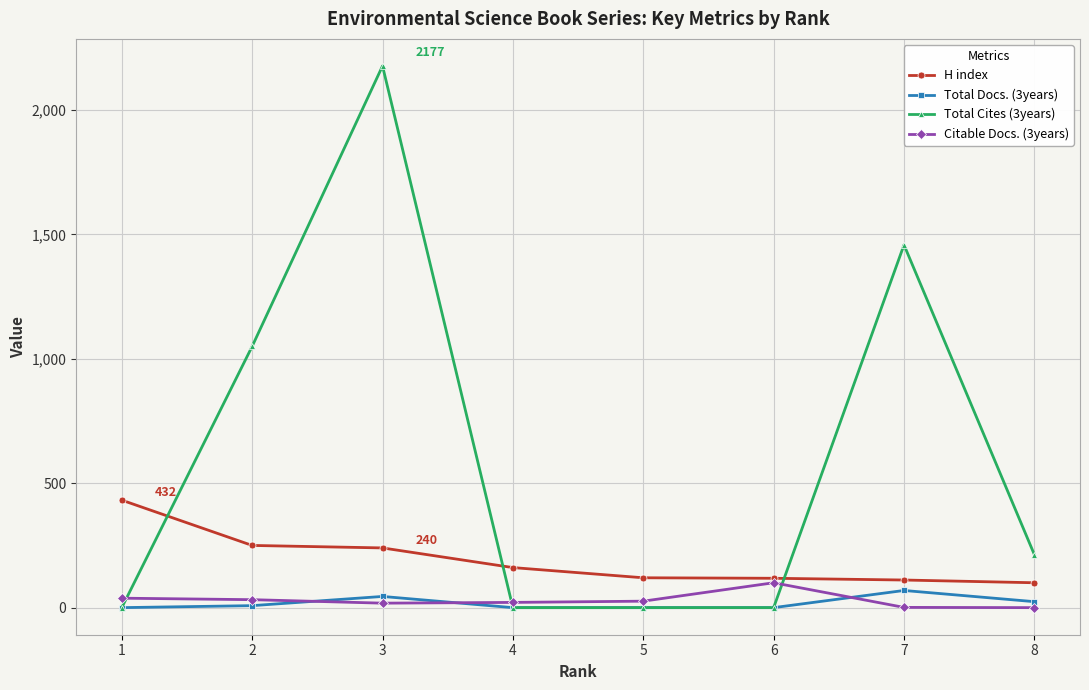

At which category does Total Cites (3years) reach its first local peak?

3